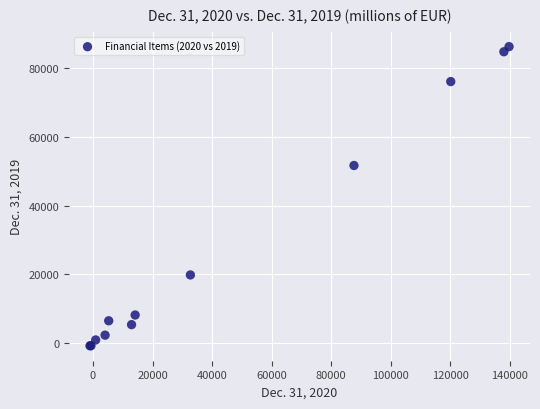

What Y value in the scatter plot is closest to 42718?

51644